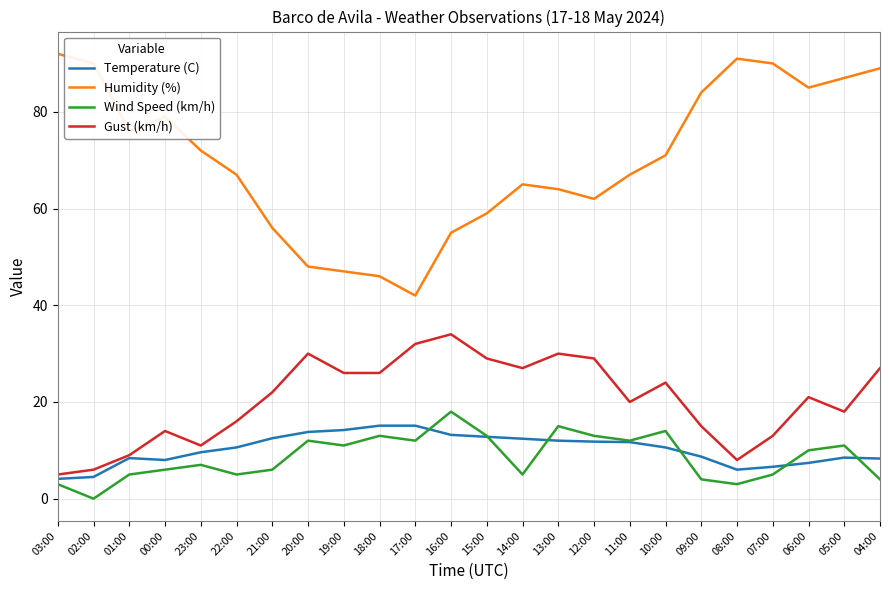

Is it true that Gust (km/h) equals 41.9 at 15:00?

False